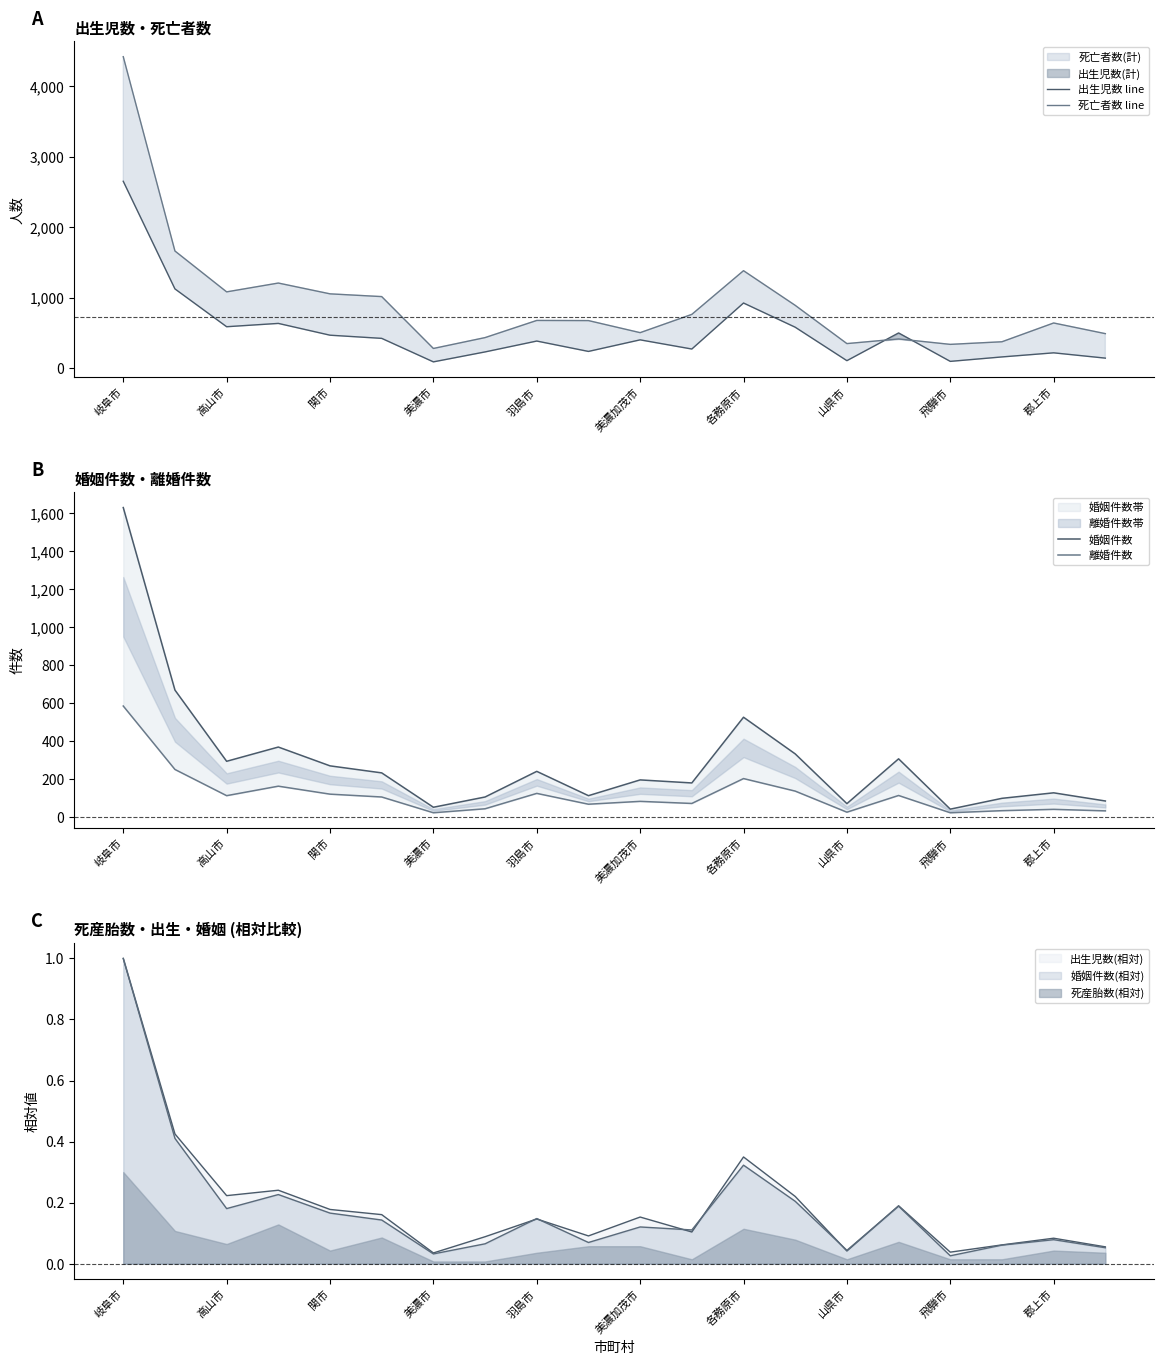

Reading left to right, list all the values displayed in this chart.

出生児数 line: 2652	1127	591	638	471	426	93	234	388	241	405	275	927	584	110	503	100	163	221	146
死亡者数 line: 4418	1664	1085	1210	1057	1018	283	437	680	678	507	766	1385	894	352	418	341	378	644	493
婚姻件数: 1630	669	294	369	270	233	52	106	241	113	196	180	526	333	71	307	42	99	128	85
離婚件数: 585	251	113	163	121	106	23	44	125	68	83	72	203	137	26	114	23	34	41	33